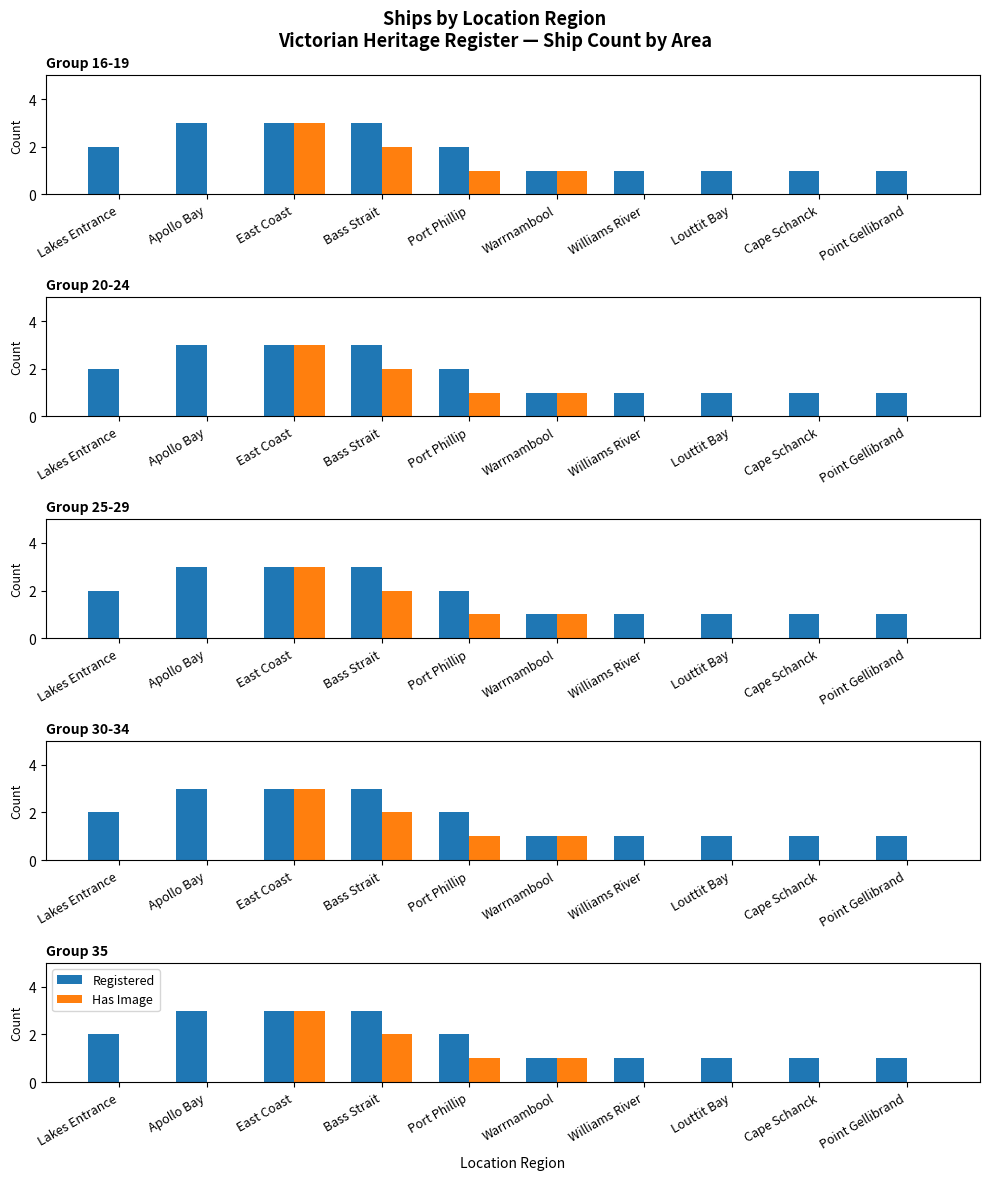

Is the value of Has Image at Point Gellibrand greater than the value of Registered at Apollo Bay?

No